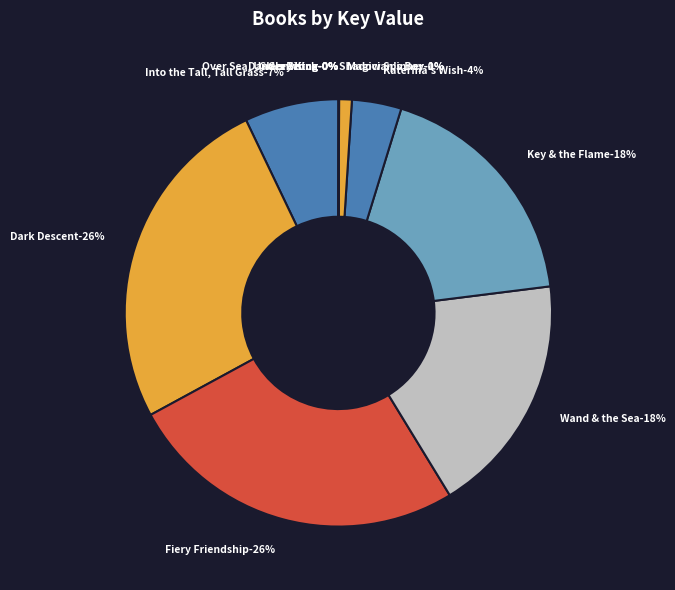

What percentage is NOT represented by Key & the Flame?

81.7%